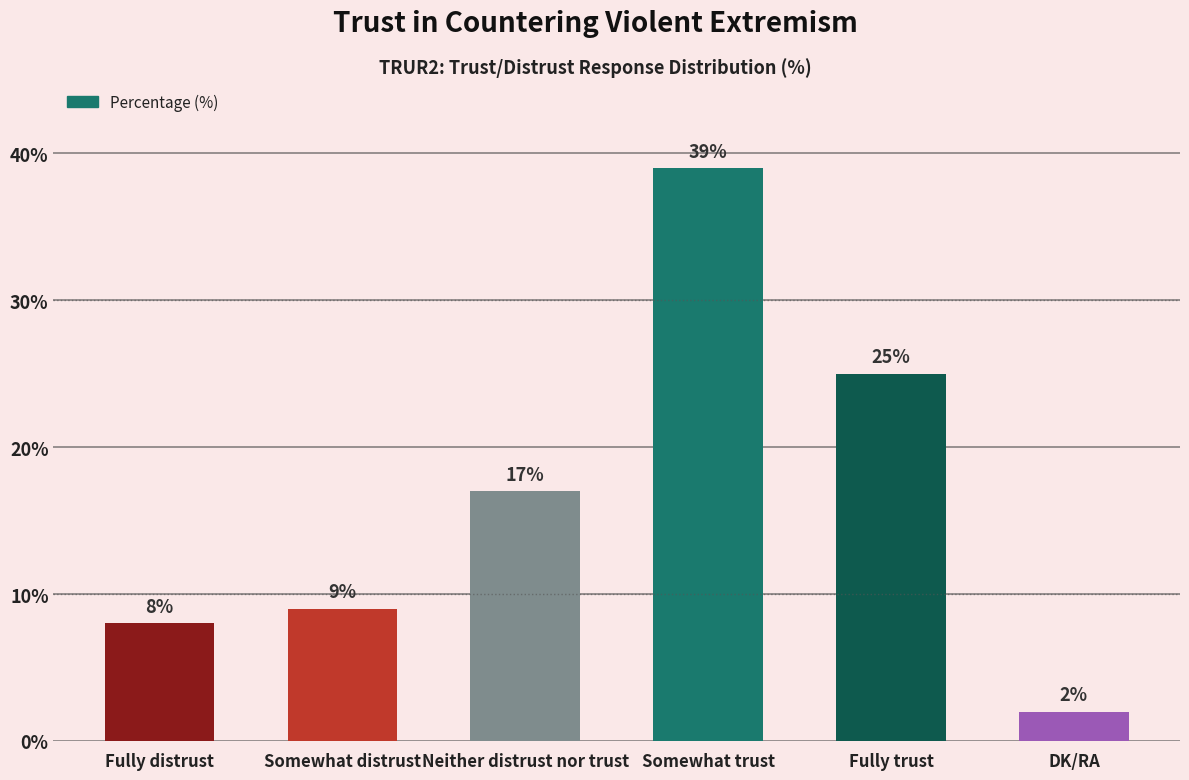

List the labels in order of value, smallest first.

DK/RA, Fully distrust, Somewhat distrust, Neither distrust nor trust, Fully trust, Somewhat trust